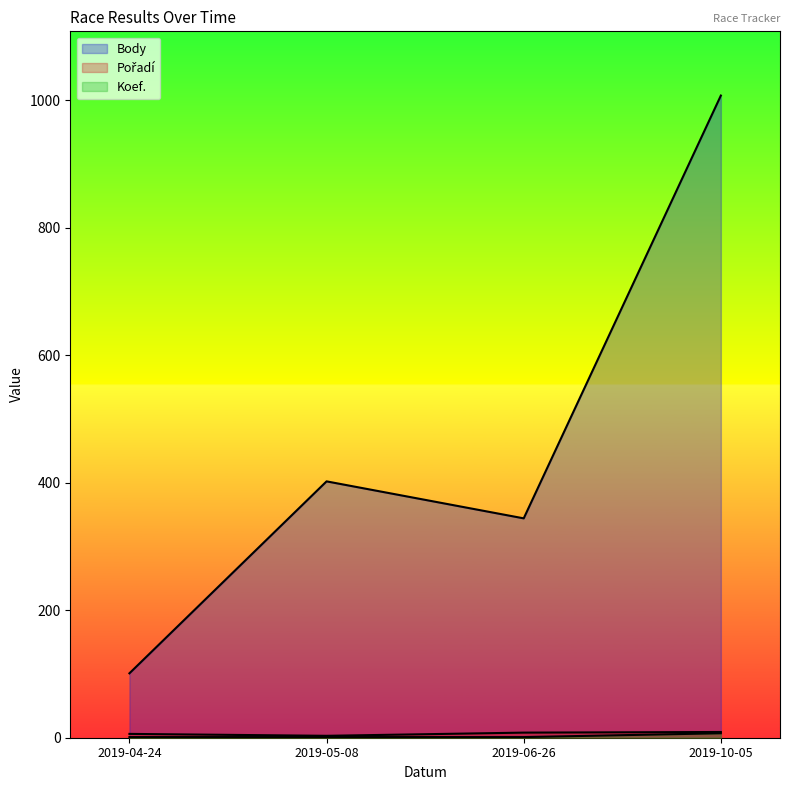

How many Koef. values are between 1 and 7?

4